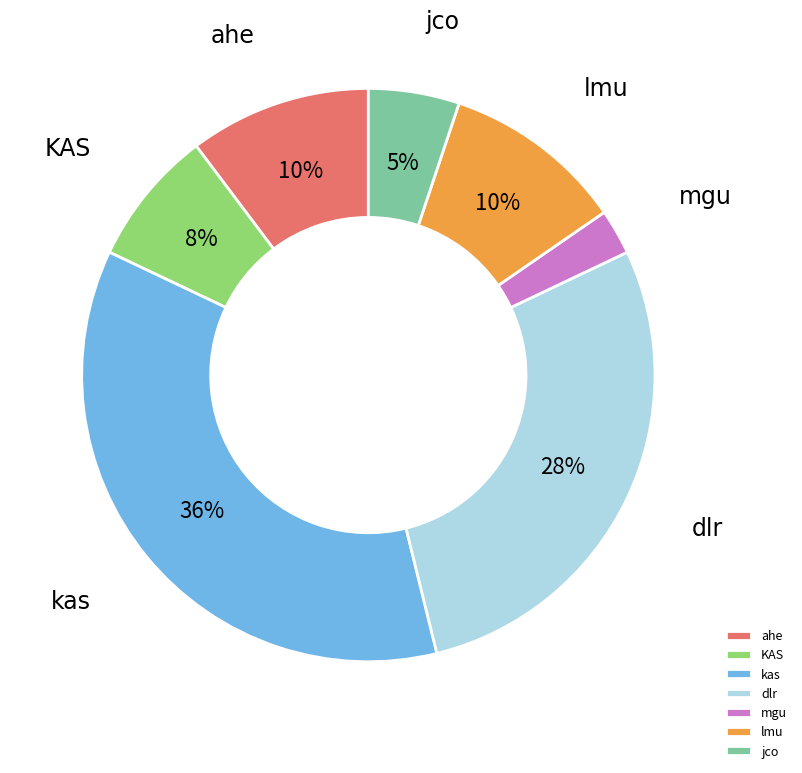

True or false: KAS accounts for 1% of the total.

False